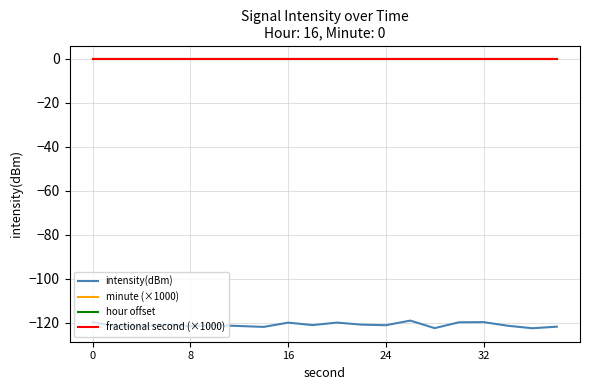

What is the label of the 2nd point from the left?

8